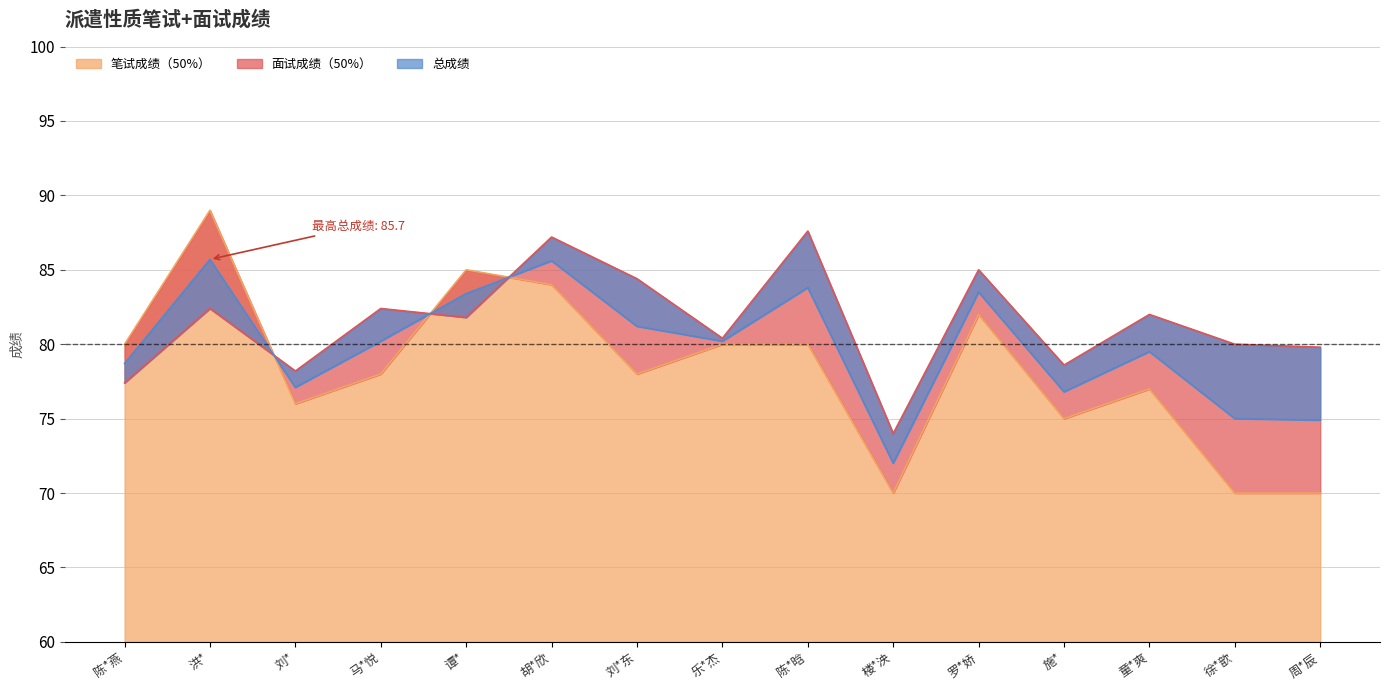

Where do 总成绩 and 面试成绩（50%） first cross each other?

洪* and 刘*